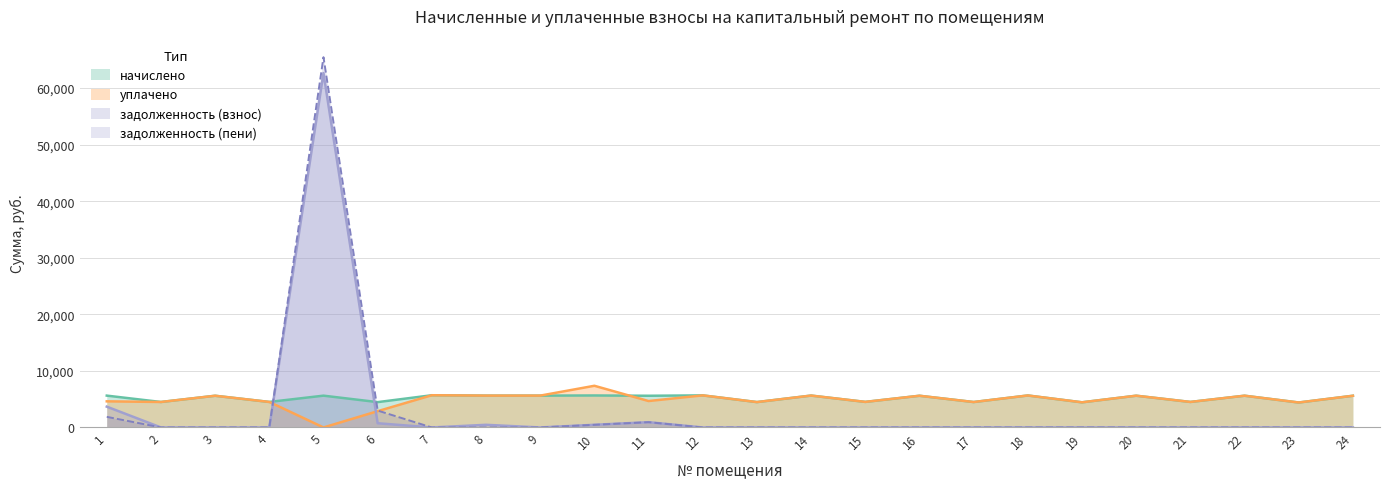

What are all the series names shown in the legend?

начислено, уплачено, задолженность (взнос), задолженность (пени)